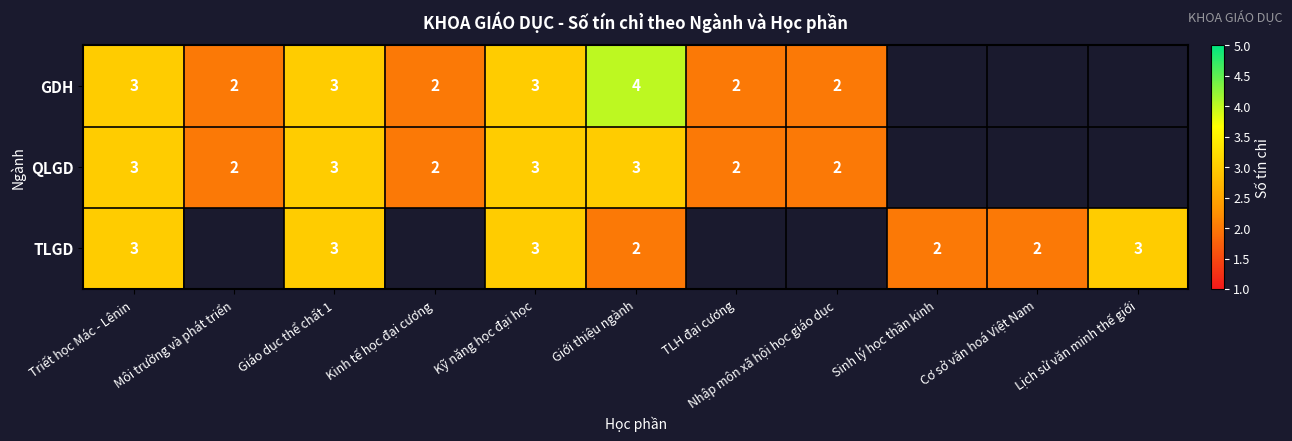

What is the sum of the TLGD values at Sinh lý học thần kinh and Kỹ năng học đại học?

5